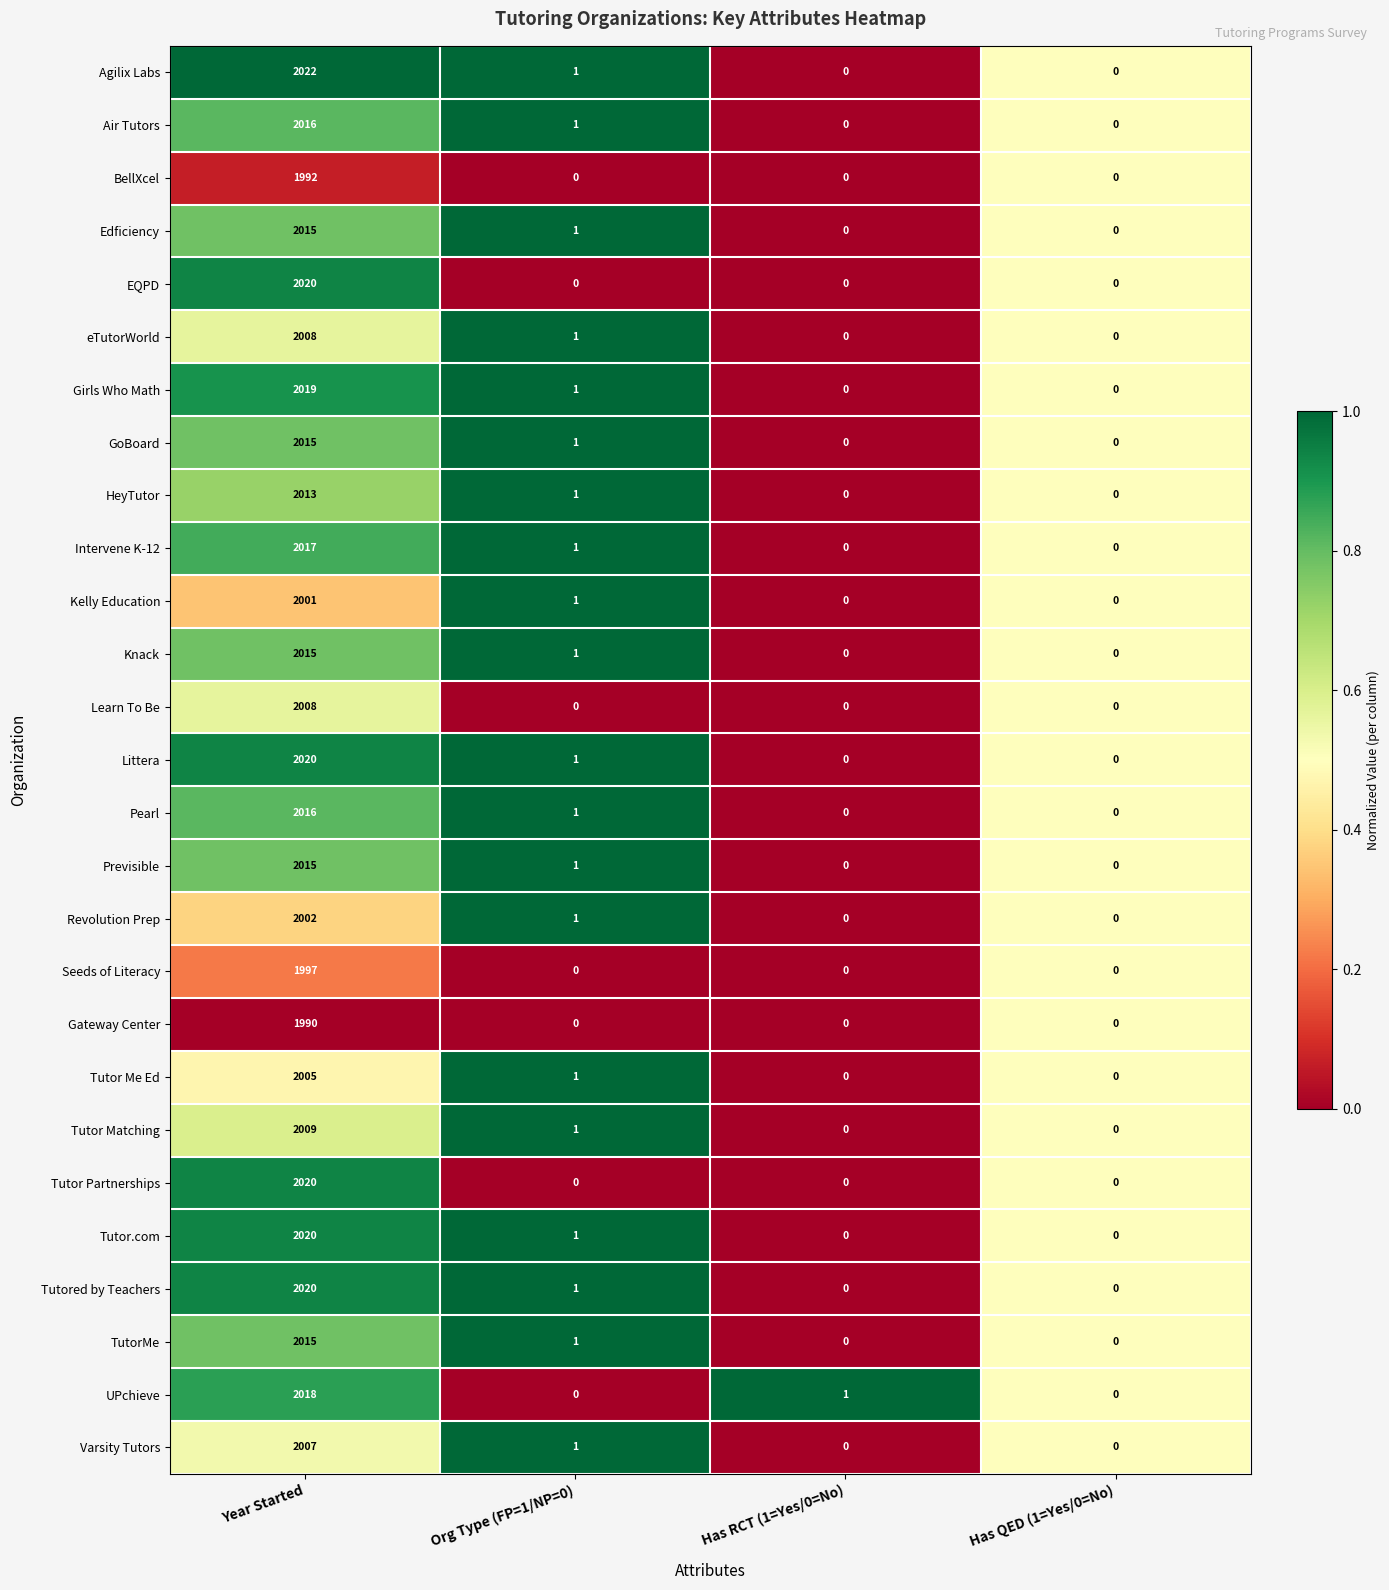

What is the difference between the maximum and second lowest values in the Agilix Labs series?

2022